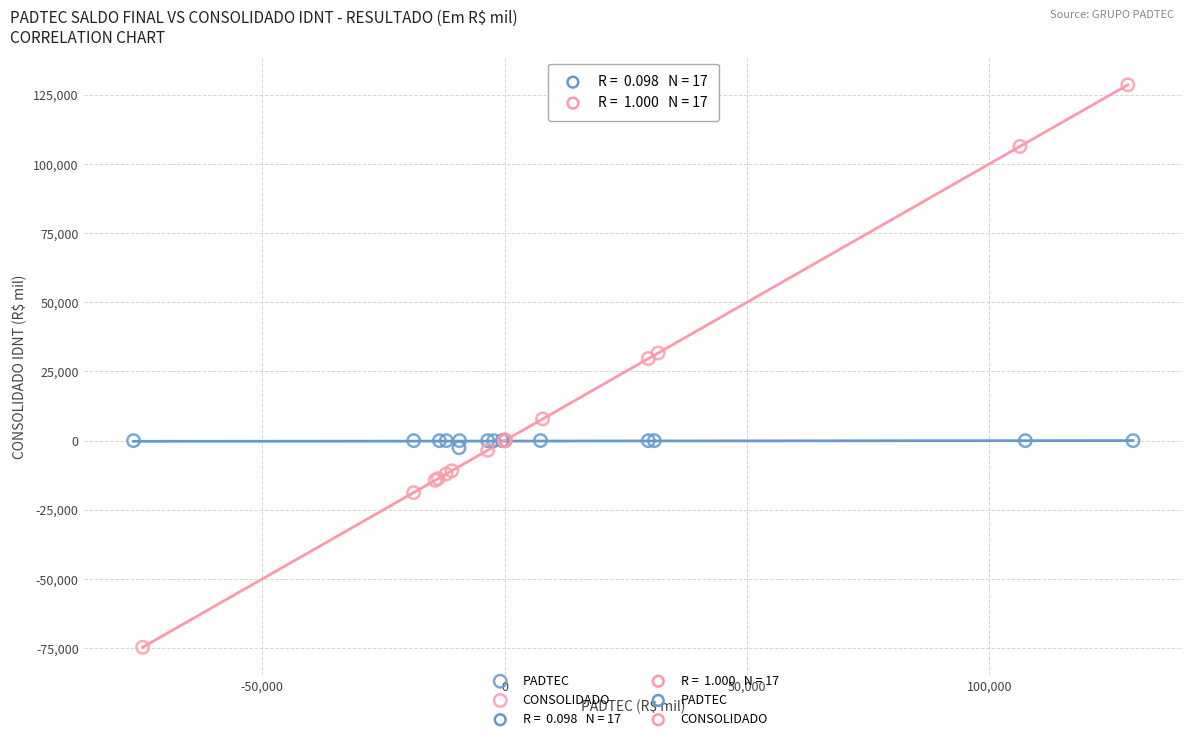

Which series contains the lowest Y value?

CONSOLIDADO